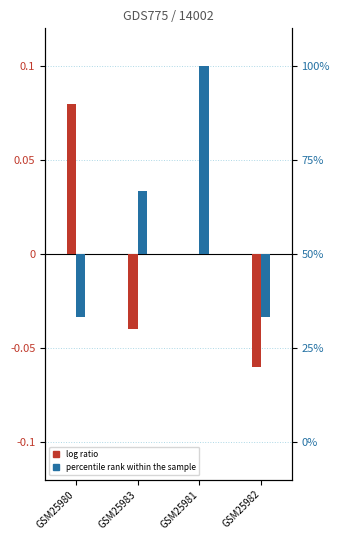

How many distinct data groups are displayed?

2